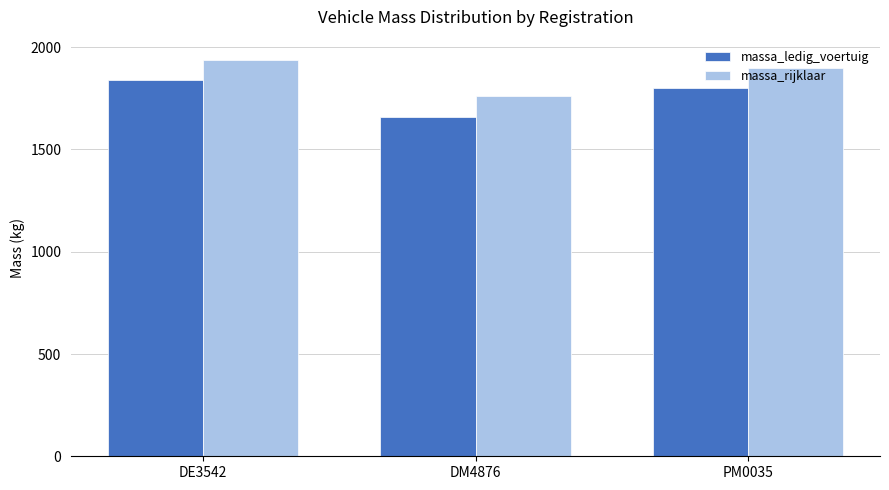

Where does the massa_ledig_voertuig series first go above 1800?

DE3542